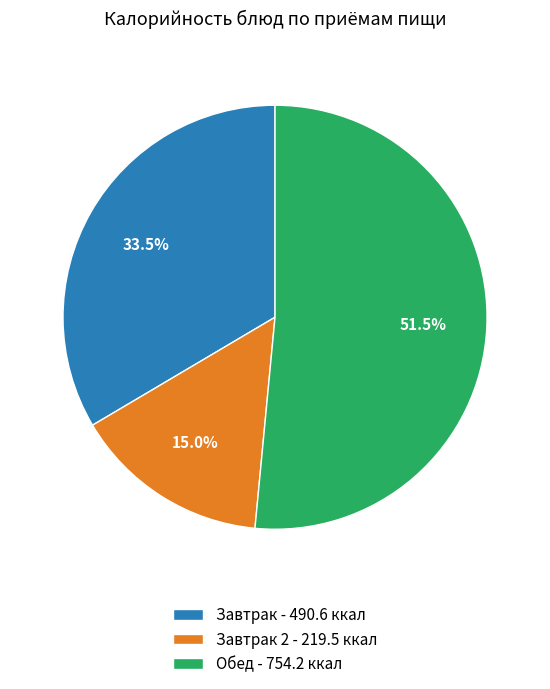

What is the total percentage of Завтрак - 490.6 ккал and Завтрак 2 - 219.5 ккал?

48.5%